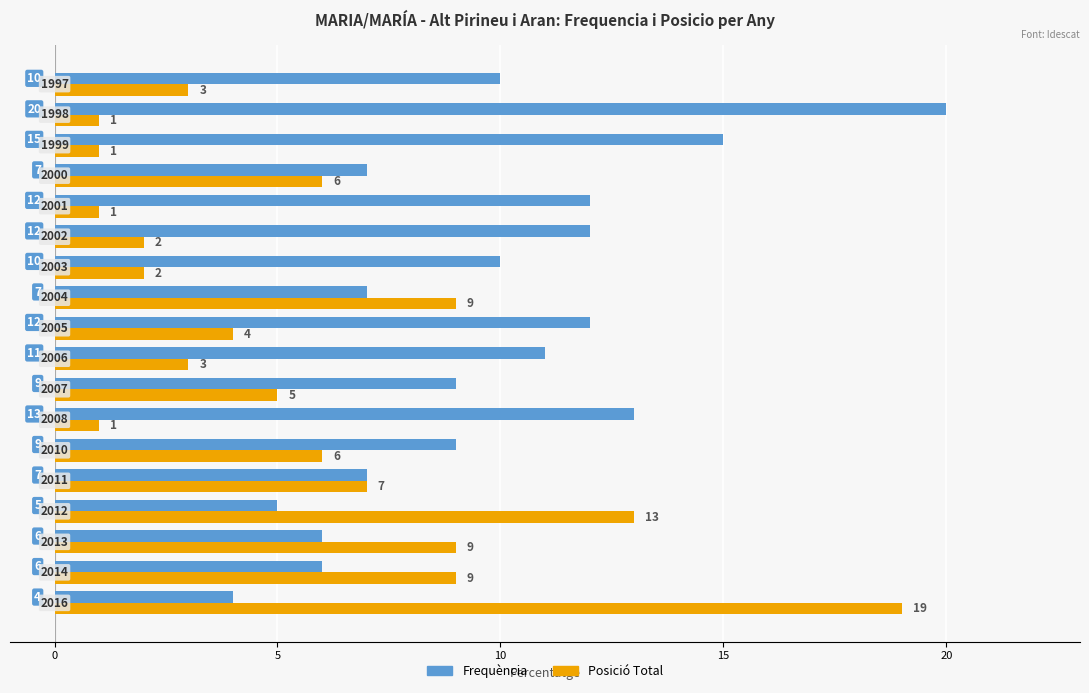

At how many categories does at least one series exceed 2?

18